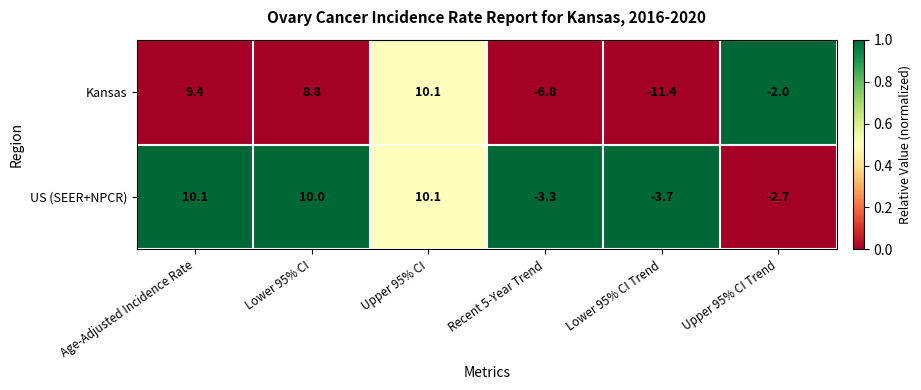

The US (SEER+NPCR) series shows -3.7 at Lower 95% CI Trend. True or false?

True